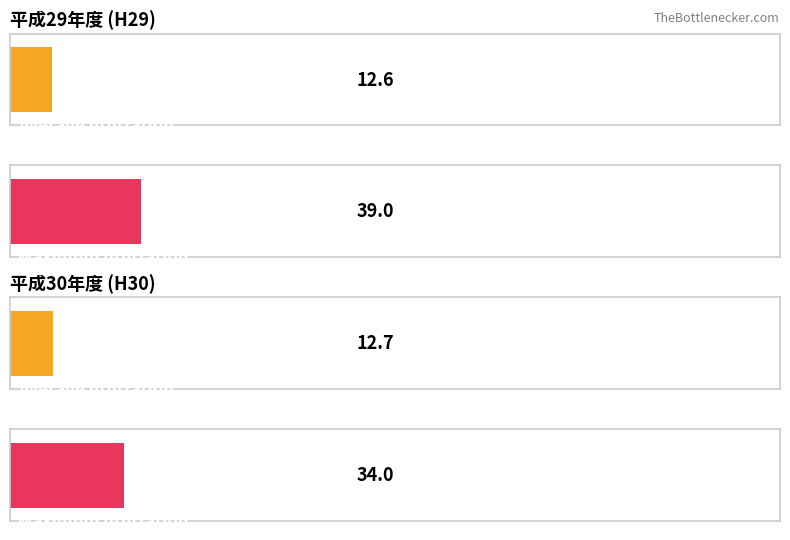

Are the bars horizontal?

Yes